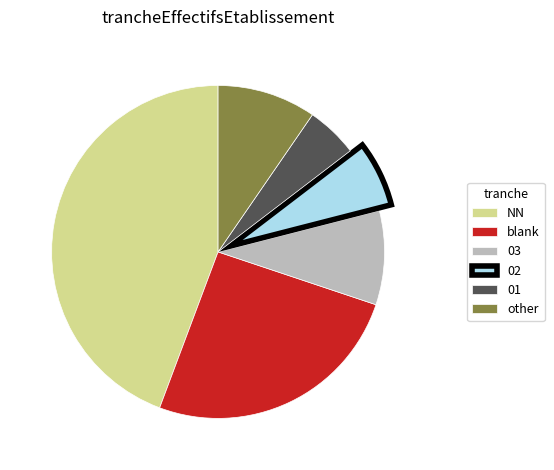

The 03 slice represents 9% of the pie. True or false?

True